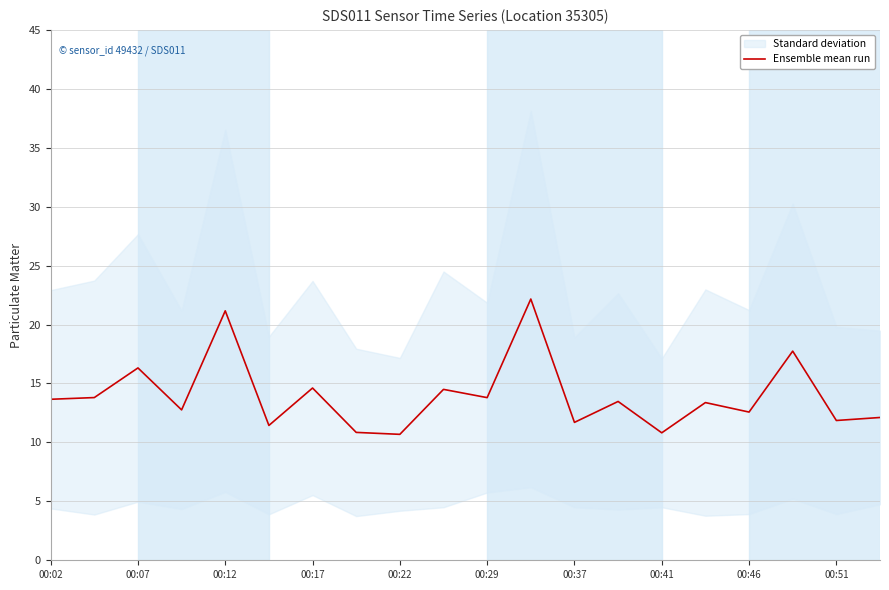

True or false: Ensemble mean run has a value of 6.5 at 00:17.

False